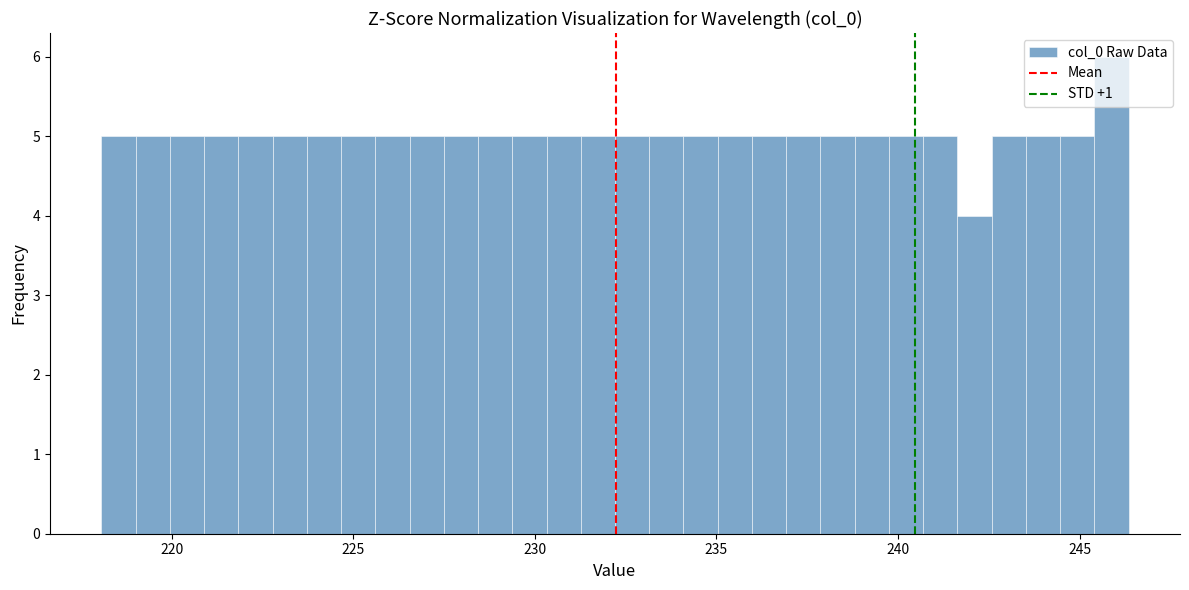

Around what value on the x-axis is the tallest bar? Give the approximate position of its centre, as read against the axis.

246.0